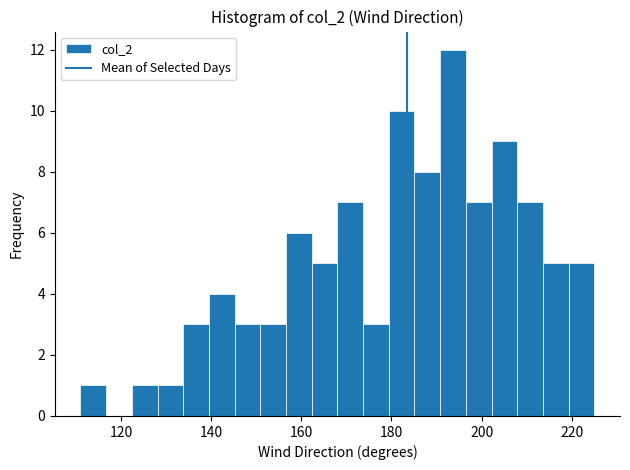

Read against the x-axis, roughly where is the centre of the tallest bar?

194